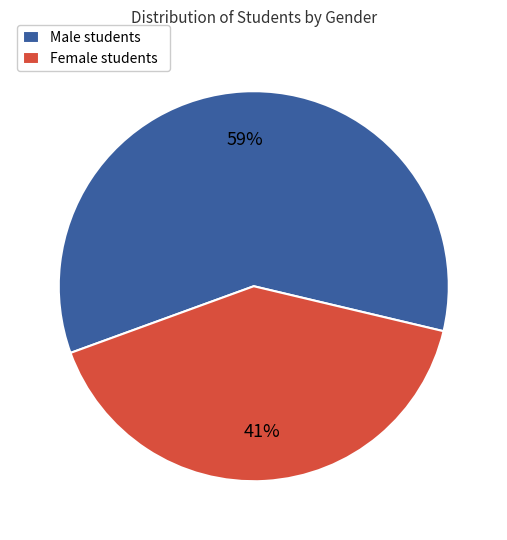

Rank the categories by value from lowest to highest.

Female students, Male students